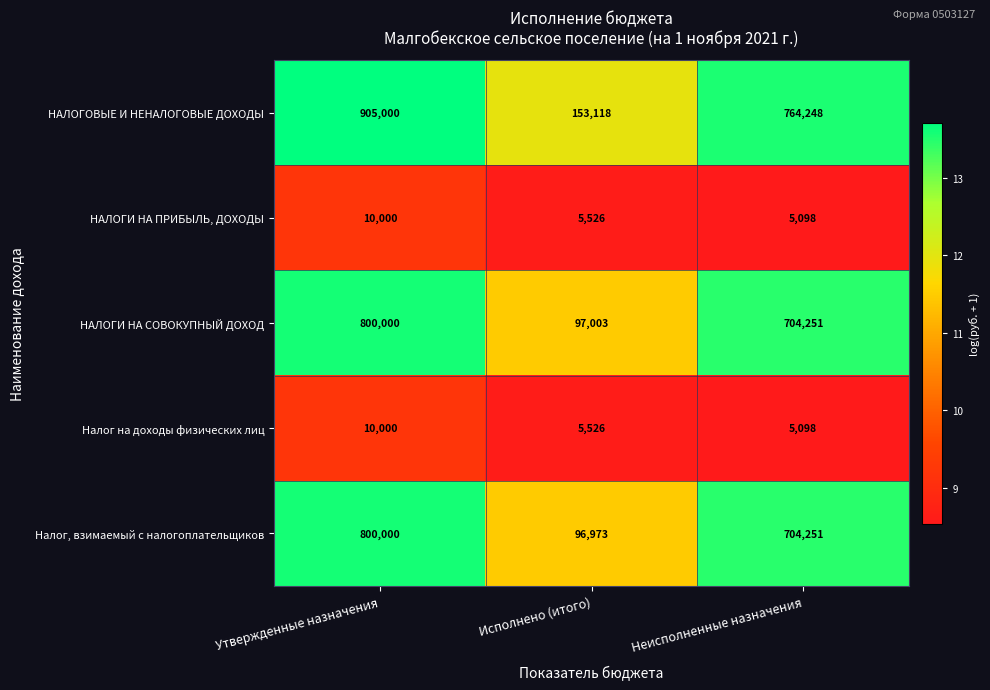

What is the spread (max minus min) of values at Утвержденные назначения?

895000